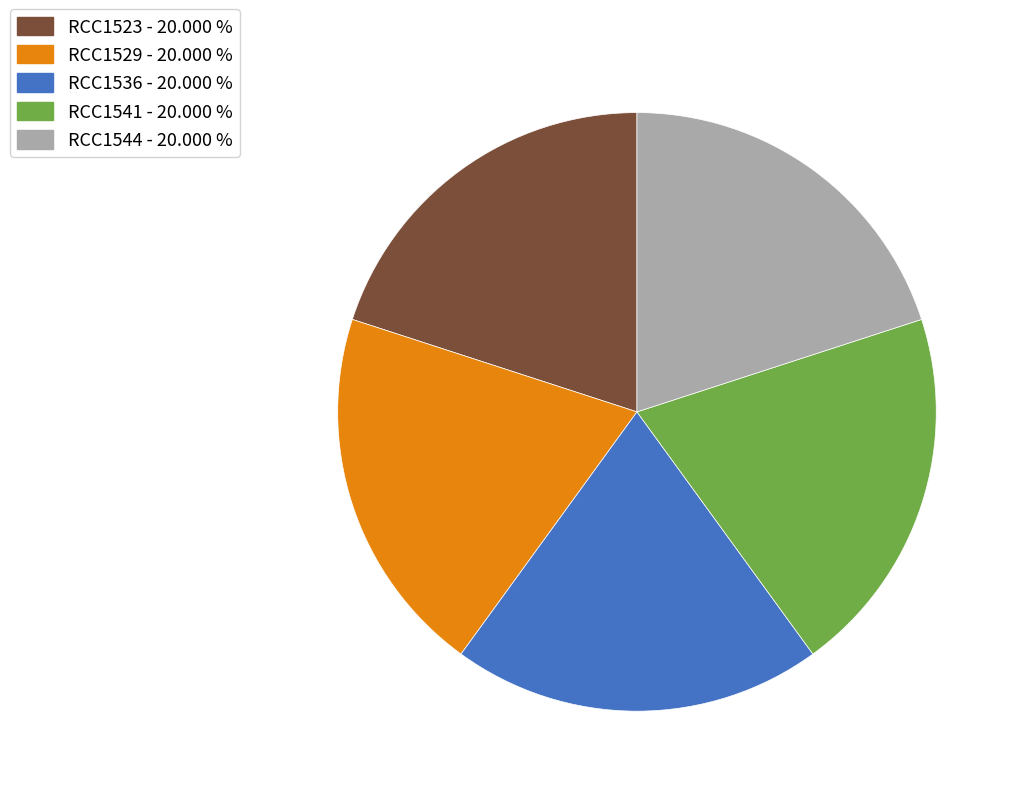

Is the sum of RCC1544 and RCC1541 greater than half?

No